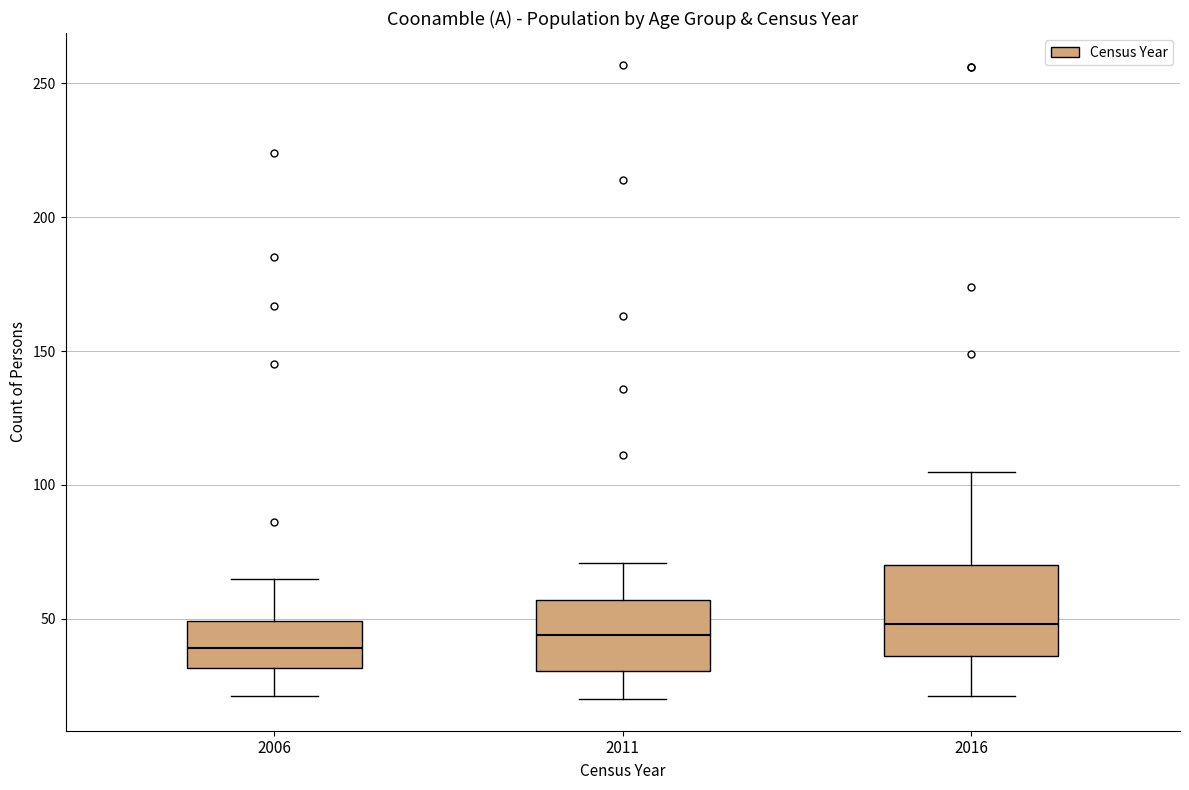

Comparing the boxes themselves (not the whiskers), which one is the tallest?

2016